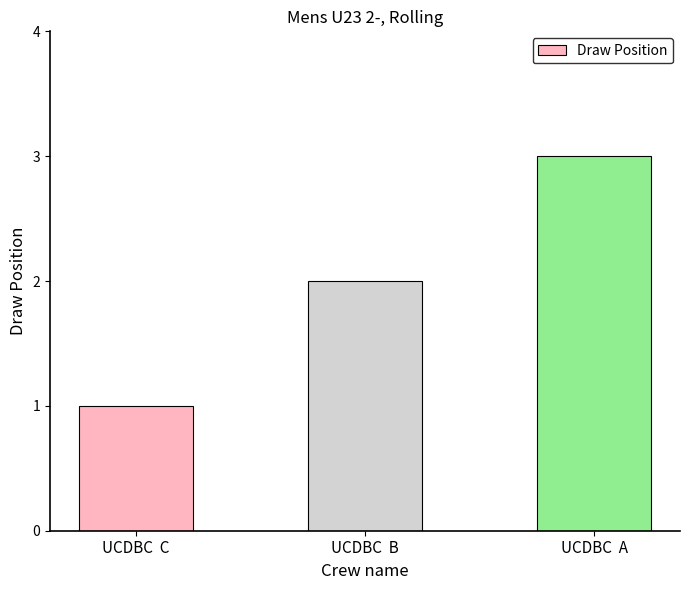

At which category does the chart reach its peak across all series?

UCDBC  A